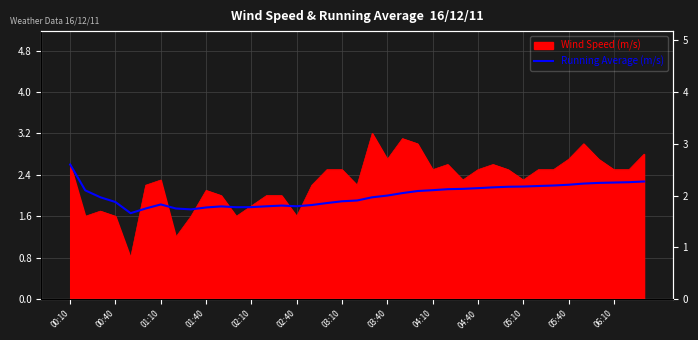

Is it true that the value at 05:10 is 0.9?

False